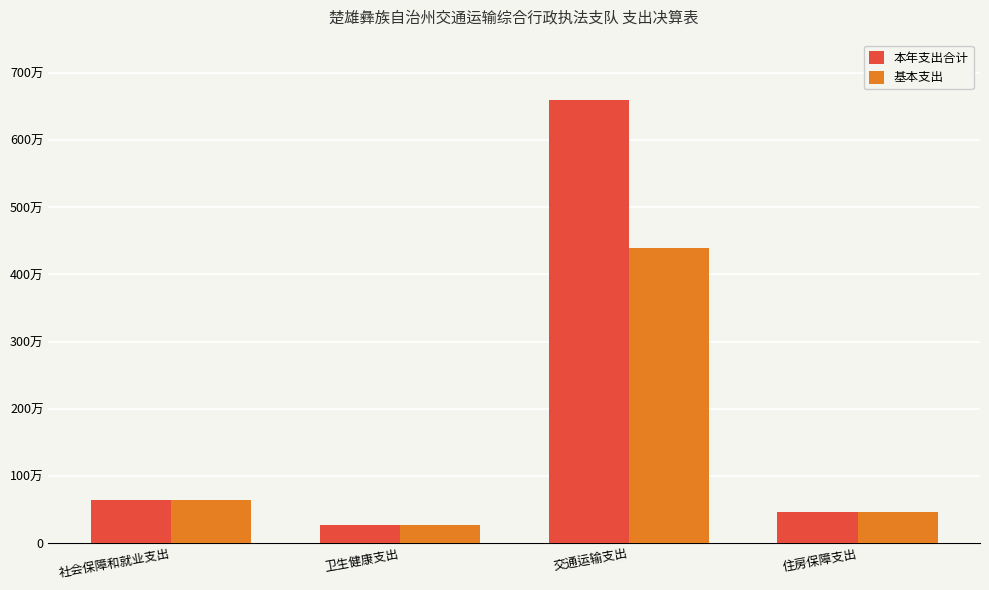

What is the difference between the second highest and second lowest values in the 本年支出合计 series?

186377.2